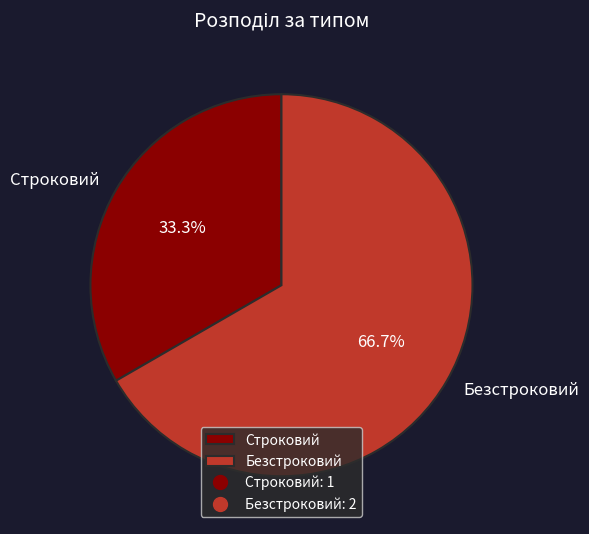

To the nearest percent, what is the average slice percentage?

50%